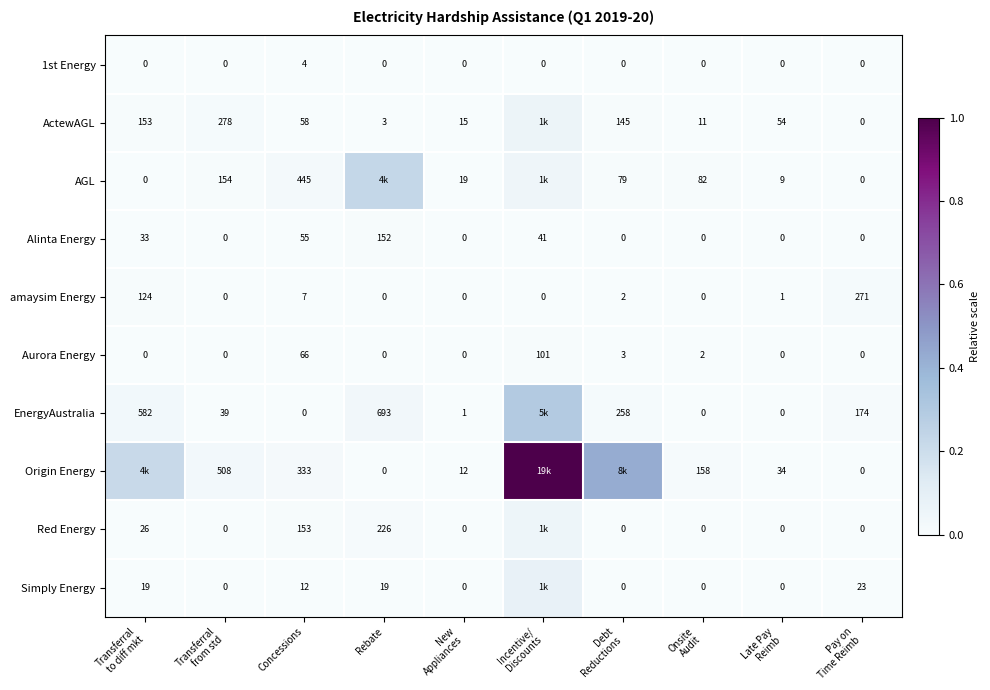

Rank the series at Concessions from lowest to highest value.

EnergyAustralia, 1st Energy, amaysim Energy, Simply Energy, Alinta Energy, ActewAGL, Aurora Energy, Red Energy, Origin Energy, AGL